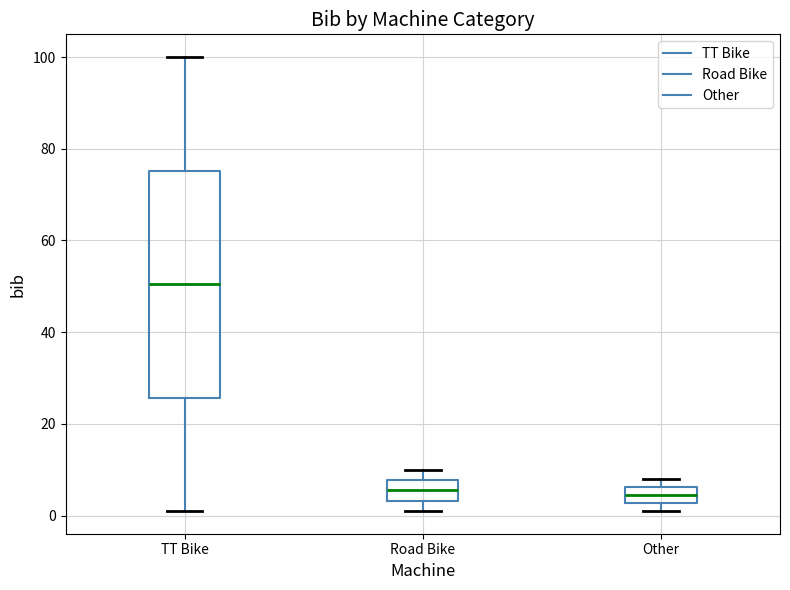

Reading left to right, read every box against the y-axis: the position of its median line, the range the box covers, and the ends of its whiskers. The values are not printed on the chart, so give them approximately, as read against the axis.

TT Bike: median 50, box 26 to 76, whiskers 2 to 100
Road Bike: median 6, box 4 to 8, whiskers 2 to 10
Other: median 4, box 2 to 6, whiskers 2 (just below the box's lower edge) to 8